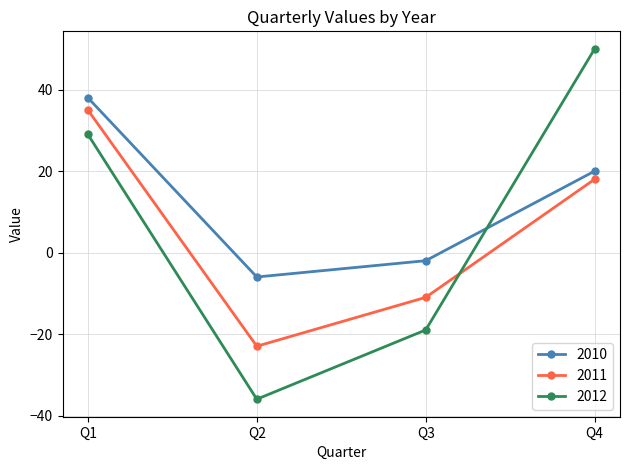

What is the sum of all 2010 values?

50